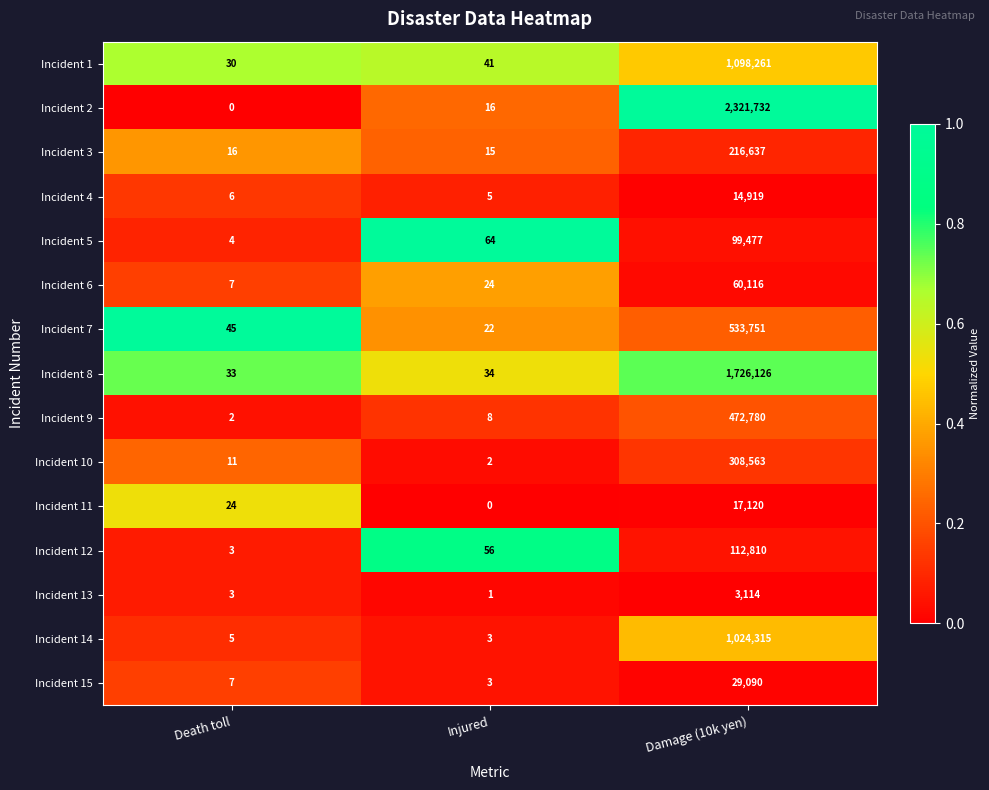

What is the sum of the Incident 1 values at Damage (10k yen) and Injured?

1098302